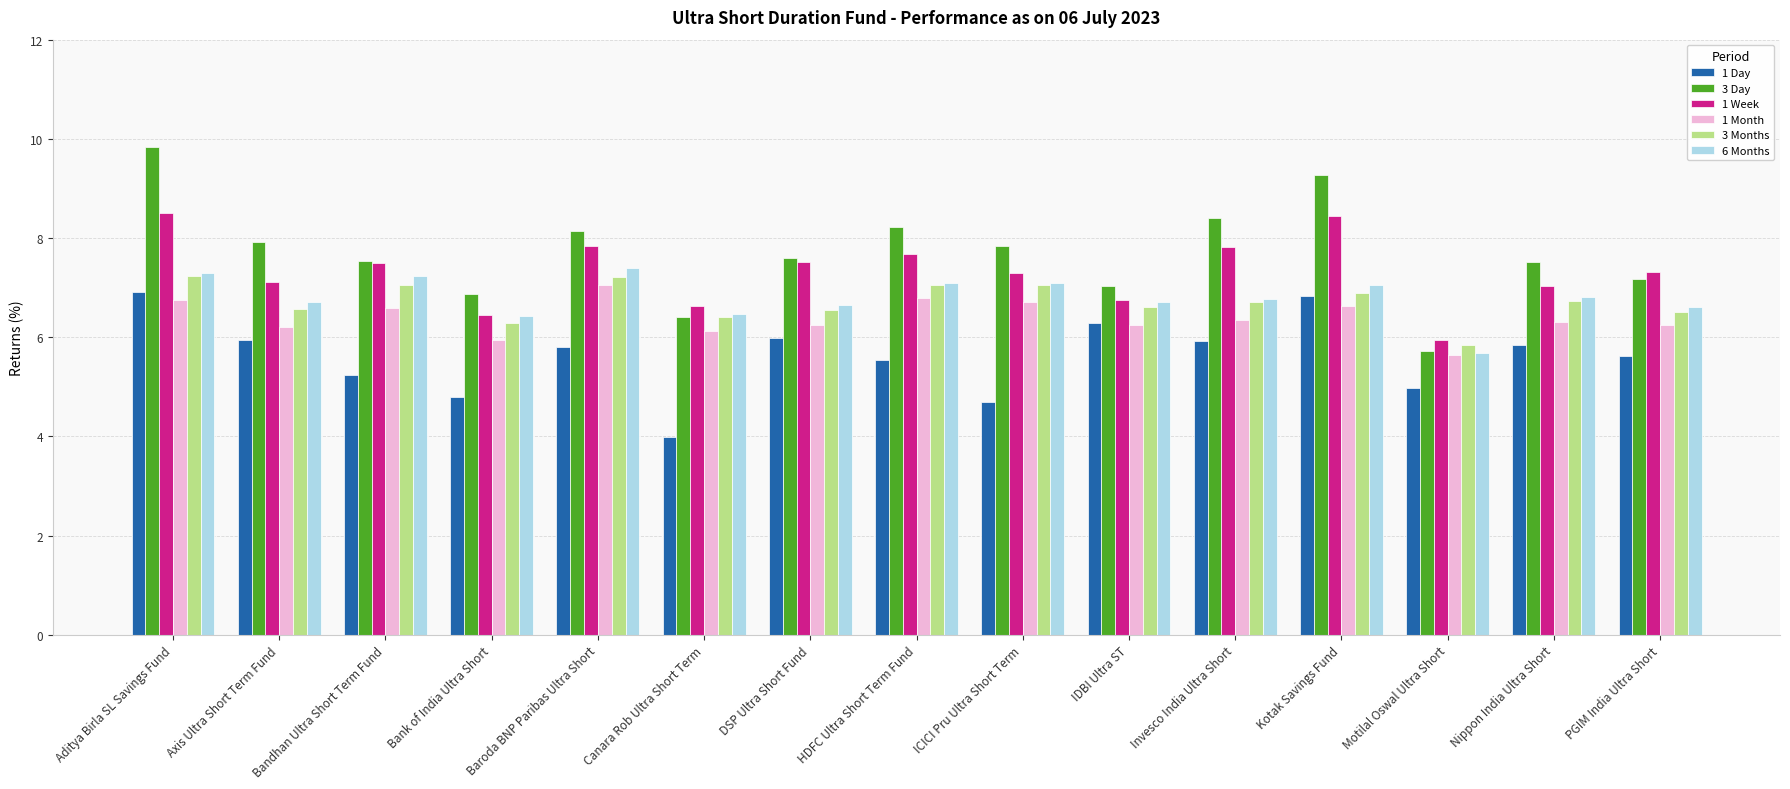

Which category has the highest value across all series?

Aditya Birla SL Savings Fund